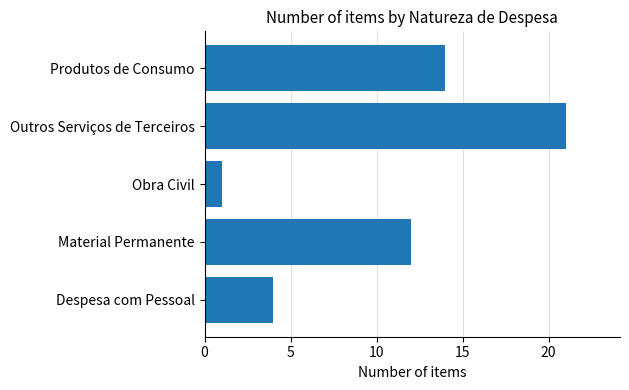

List the labels in order of value, smallest first.

Obra Civil, Despesa com Pessoal, Material Permanente, Produtos de Consumo, Outros Serviços de Terceiros